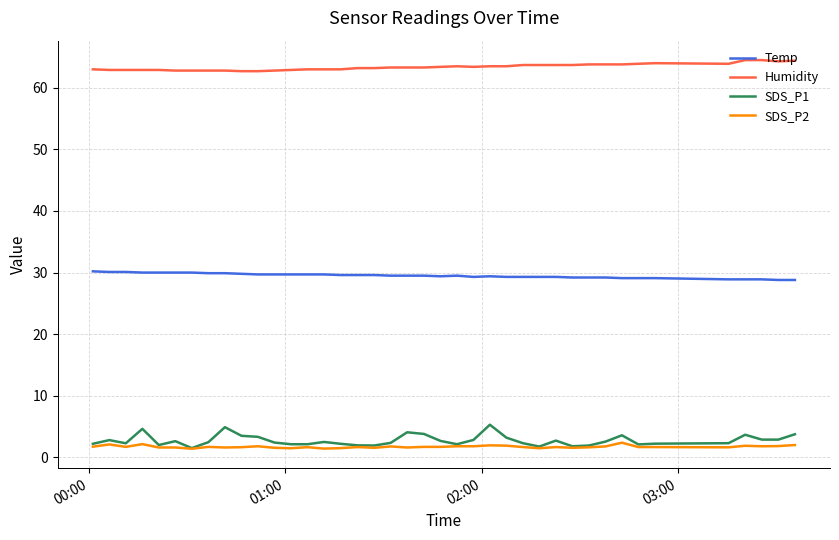

True or false: Temp and Humidity cross at least once.

False